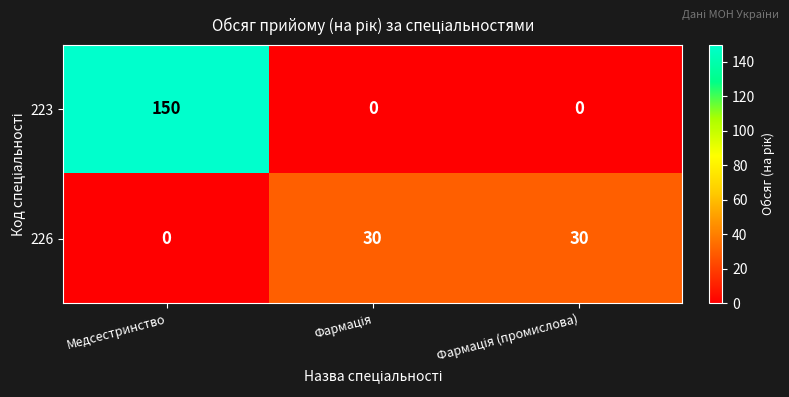

Count the 226 values in the range 0 to 30.

3